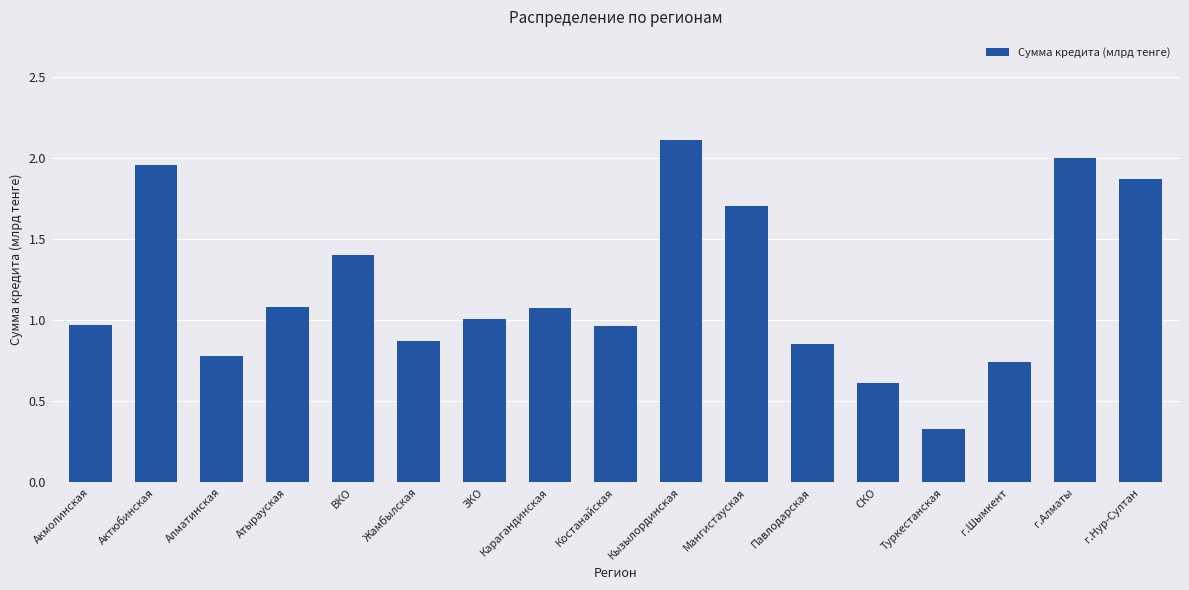

Between Кызылординская and Актюбинская, which is larger?

Кызылординская